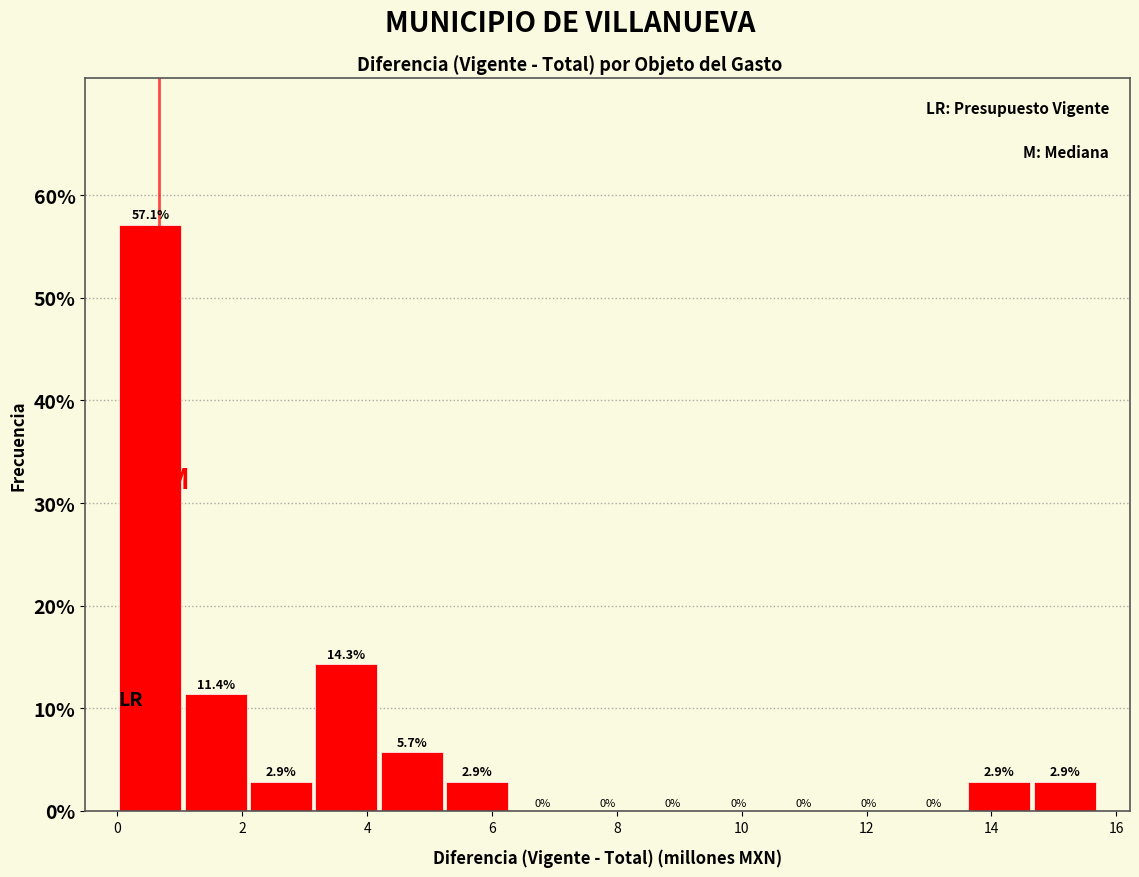

Reading left to right, transcribe this chart: for each bar, give the range it covers on the x-axis and its height. The bar edges are not printed on the chart, so give them approximately, as read against the axis.

0.0 to 1.0: 57.1
1.0 to 2.0: 11.4
2.0 to 3.2: 2.9
3.2 to 4.2: 14.3
4.2 to 5.2: 5.7
5.2 to 6.2: 2.9
6.2 to 7.4: 0.0
7.4 to 8.4: 0.0
8.4 to 9.4: 0.0
9.4 to 10.4: 0.0
10.4 to 11.6: 0.0
11.6 to 12.6: 0.0
12.6 to 13.6: 0.0
13.6 to 14.6: 2.9
14.6 to 15.6: 2.9